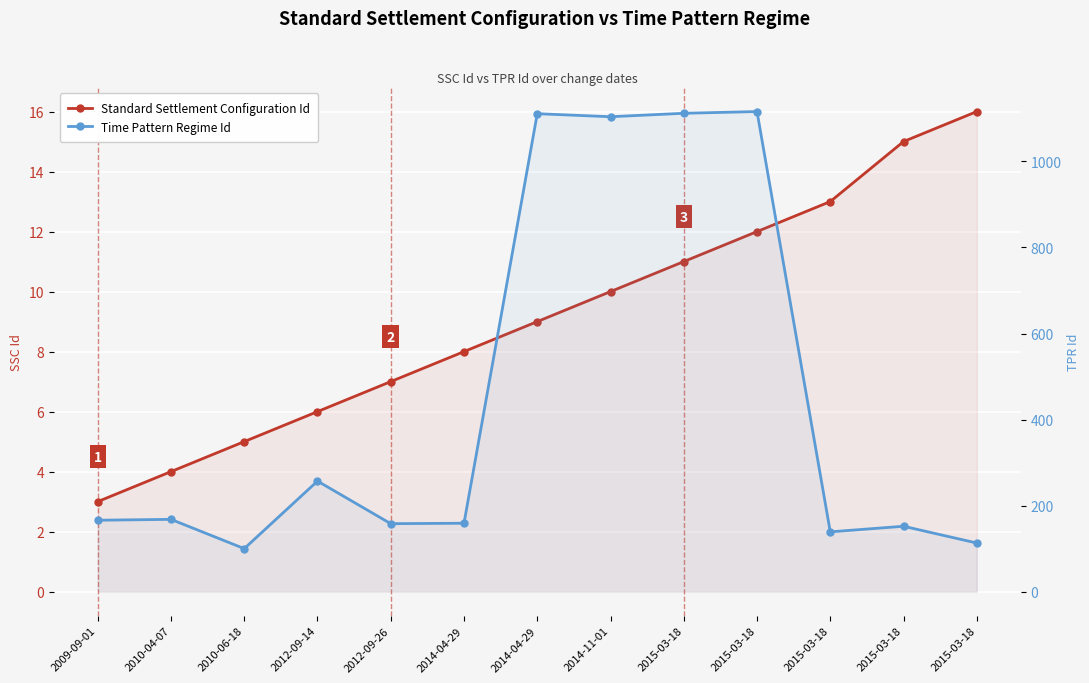

What is the average value of the Standard Settlement Configuration Id series?

9